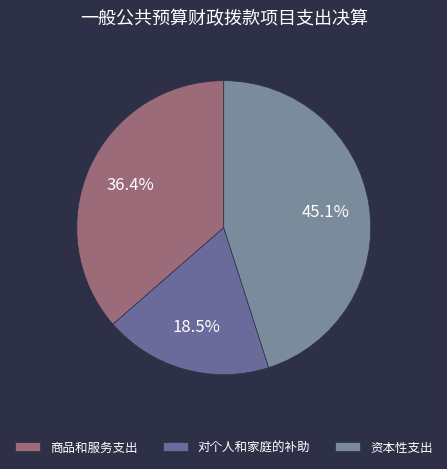

How much of the chart is everything except 对个人和家庭的补助?

81.5%